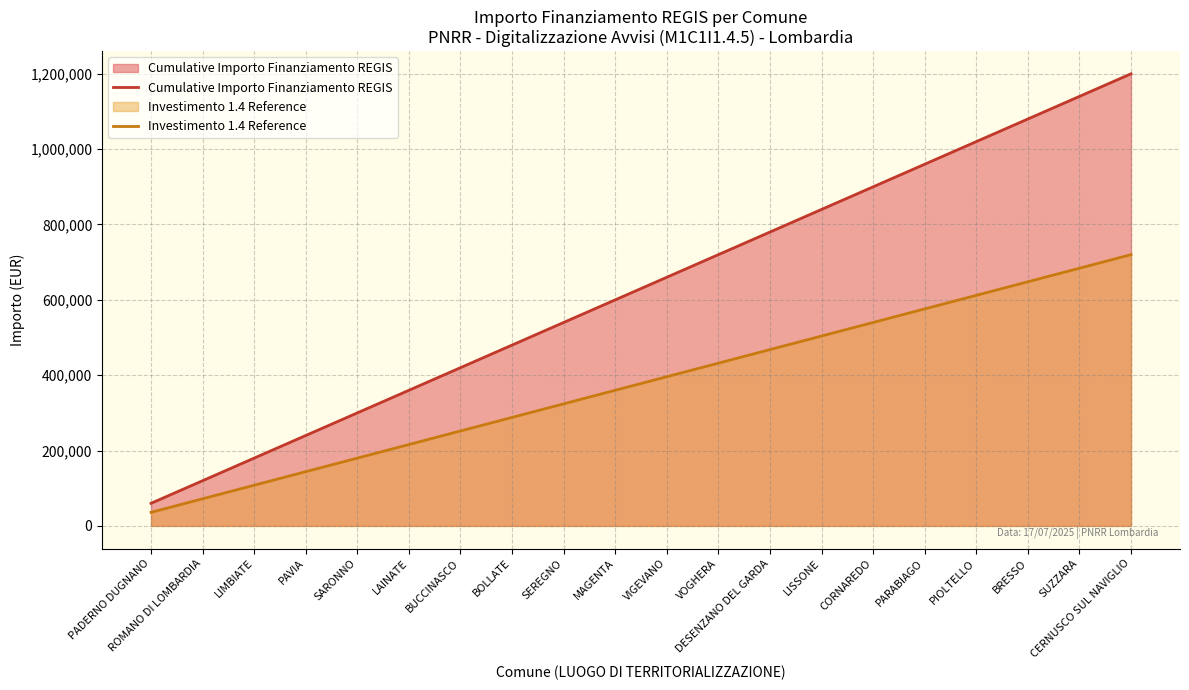

What is the difference between the maximum and minimum values in the Cumulative Importo Finanziamento REGIS series?

1139354.0